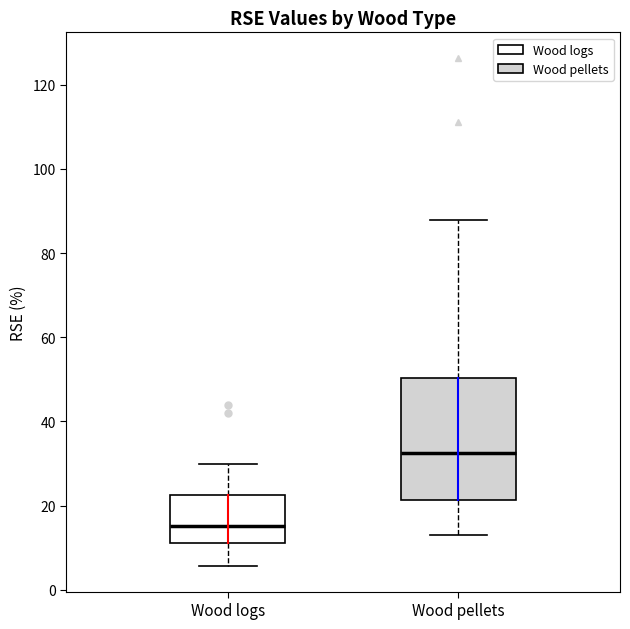

Reading left to right, read every box against the y-axis: the position of its median line, the range the box covers, and the ends of its whiskers. The values are not printed on the chart, so give them approximately, as read against the axis.

Wood logs: median 16, box 12 to 22, whiskers 6 to 30
Wood pellets: median 32, box 22 to 50, whiskers 14 to 88